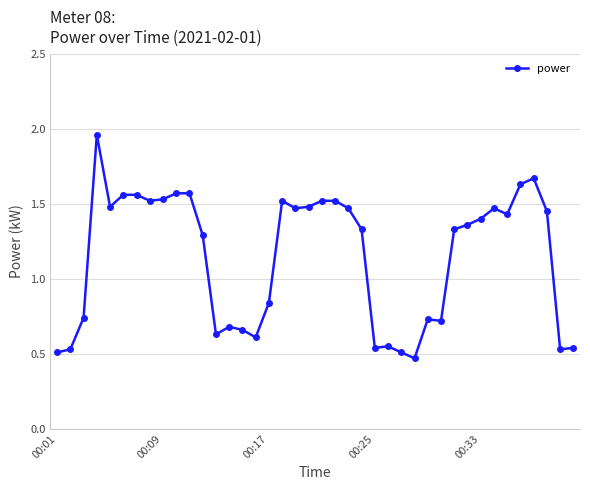

True or false: there are more than 0 points higher than both neighbors.

True